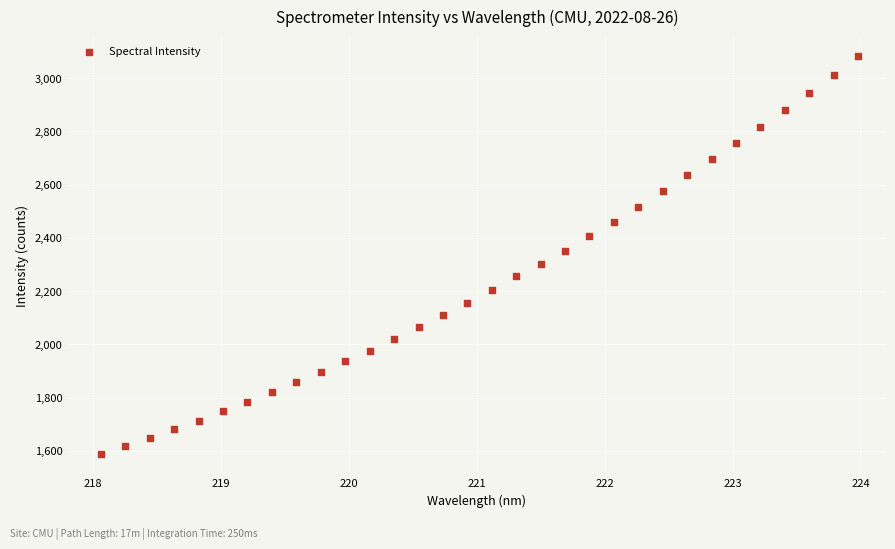

What is the range of Y values (max minus min)?

1492.1